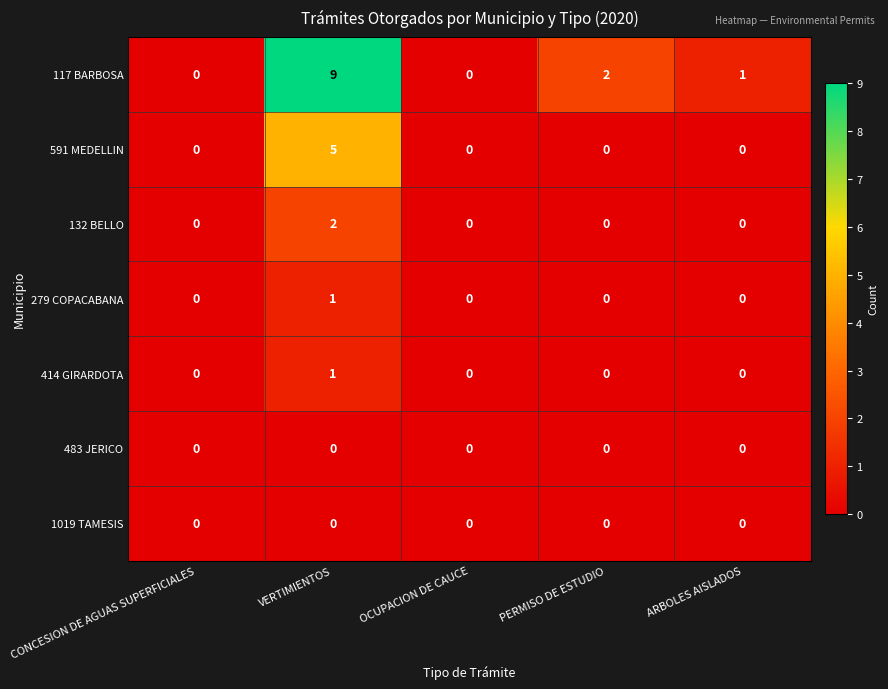

How many positive values does the 117 BARBOSA series have?

3